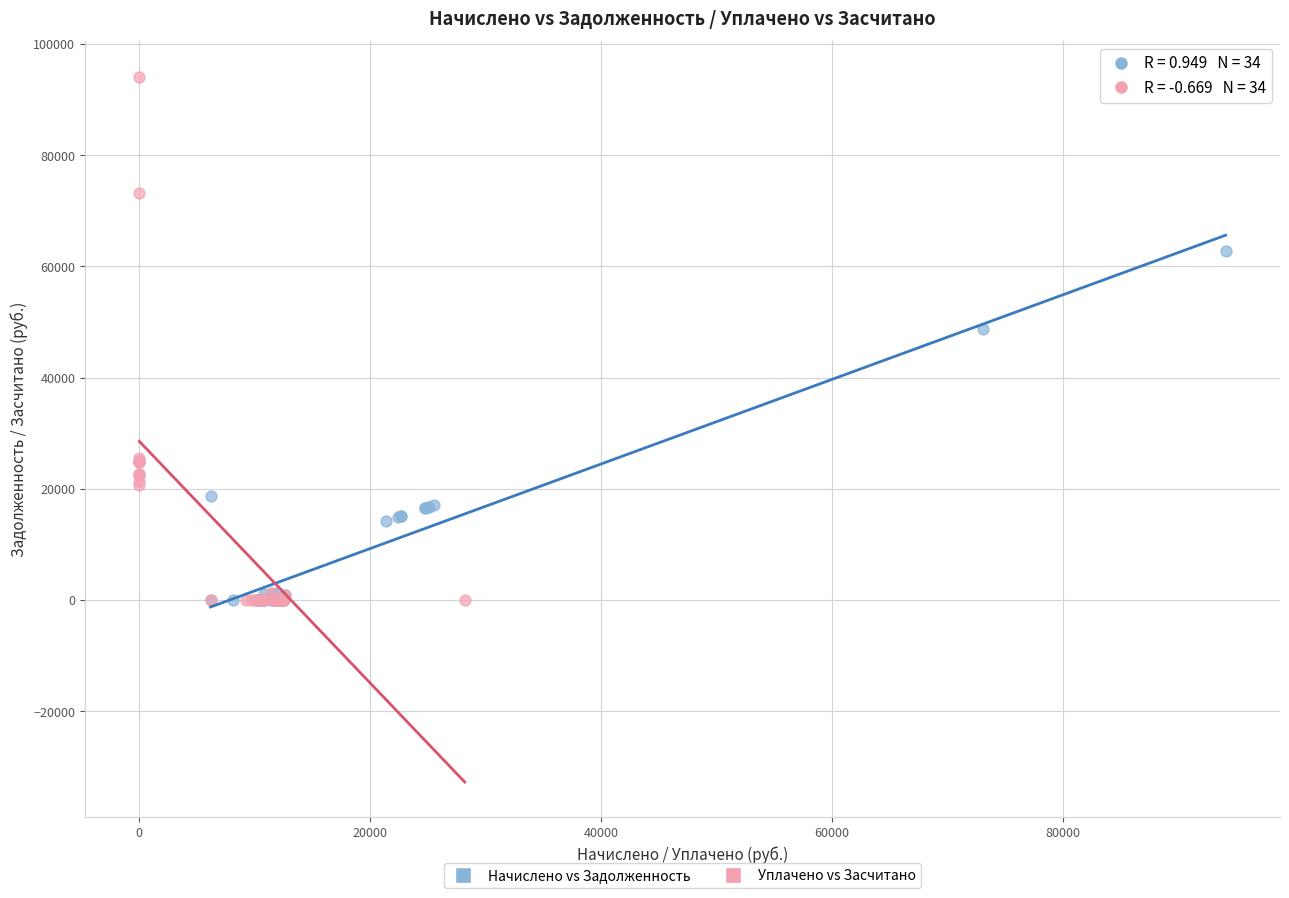

Which series contains the highest Y value?

Уплачено vs Засчитано